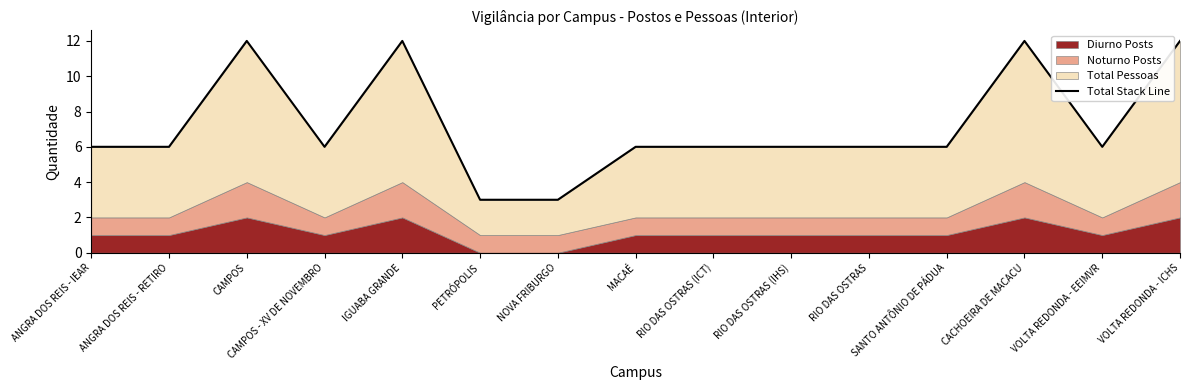

Where is the data nearest to the value 7?

ANGRA DOS REIS - IEAR